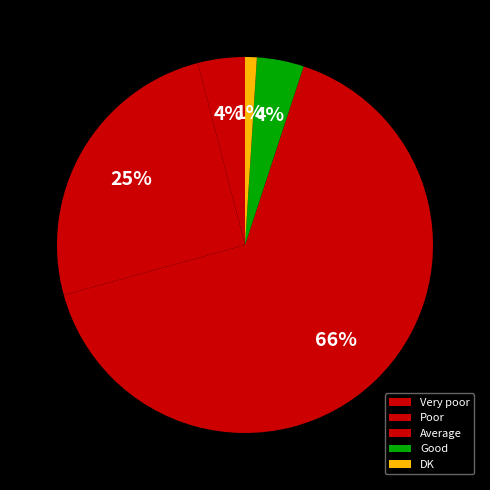

To the nearest percent, what portion does Good represent?

4%